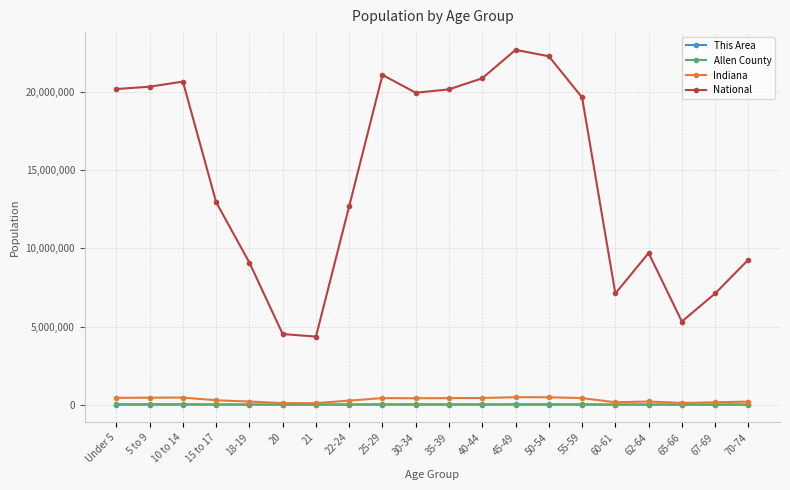

Which series has the largest total across all categories?

National